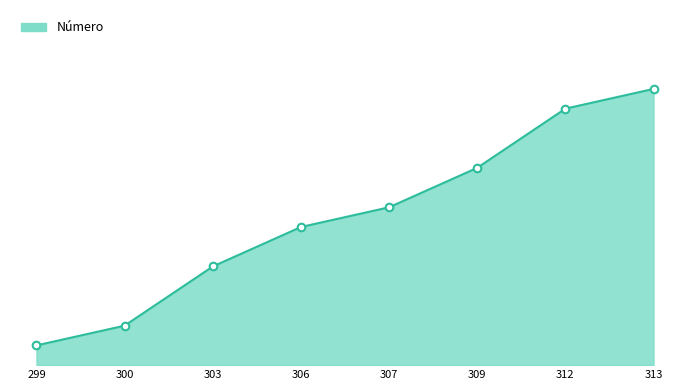

What is the ratio of the value at 299 to the value at 306?

0.1